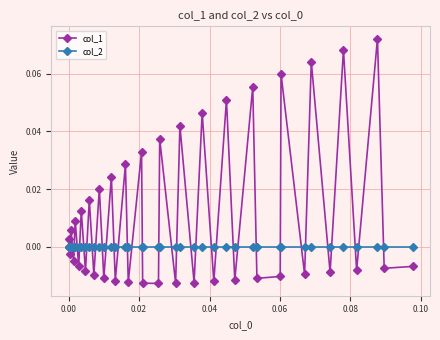

True or false: col_1 has more than 2 interior local peaks.

True